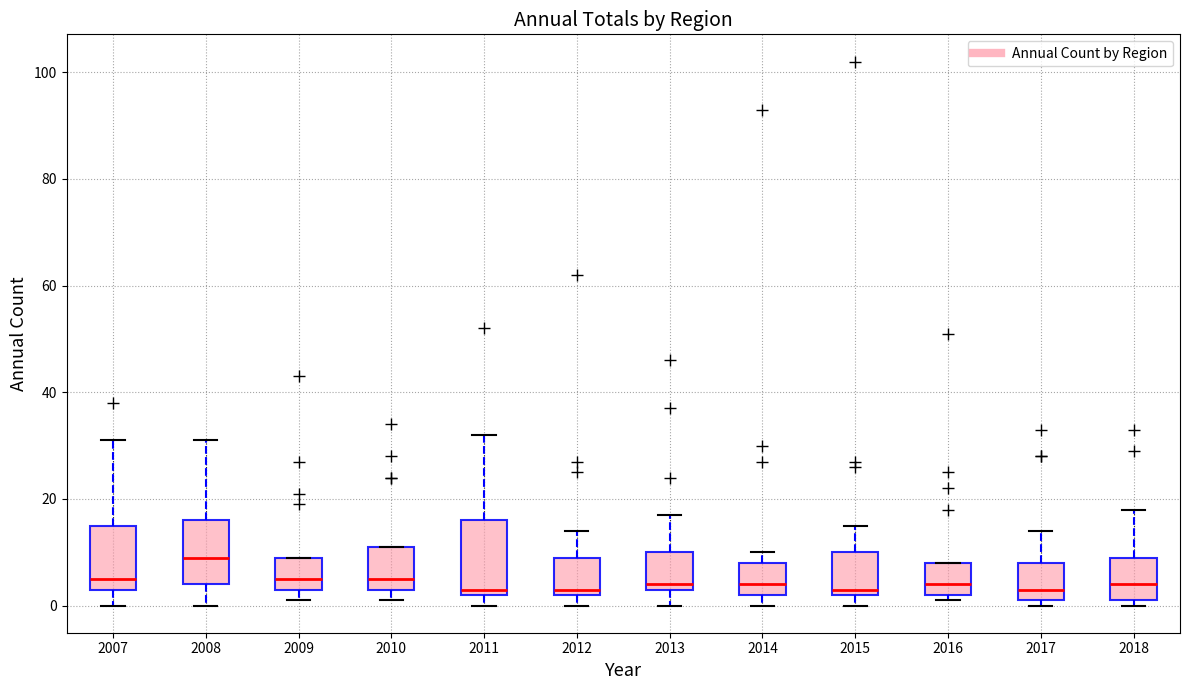

Where is the lower edge of the box at x = 2010 on the y-axis? The values are not printed on the chart, so give them approximately, as read against the axis.

4